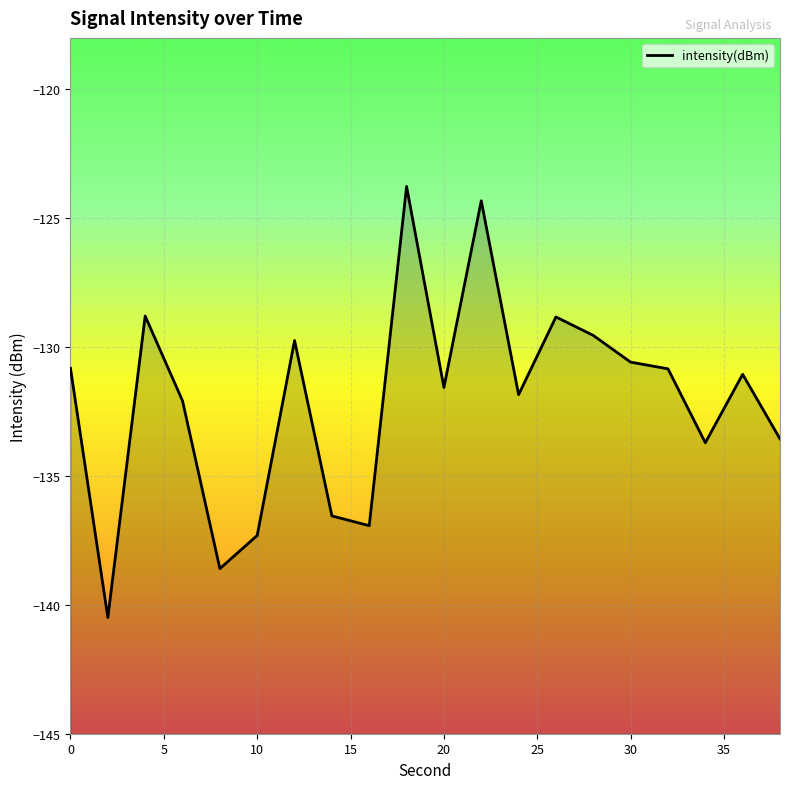

Between 10 and 20, which is larger?

20